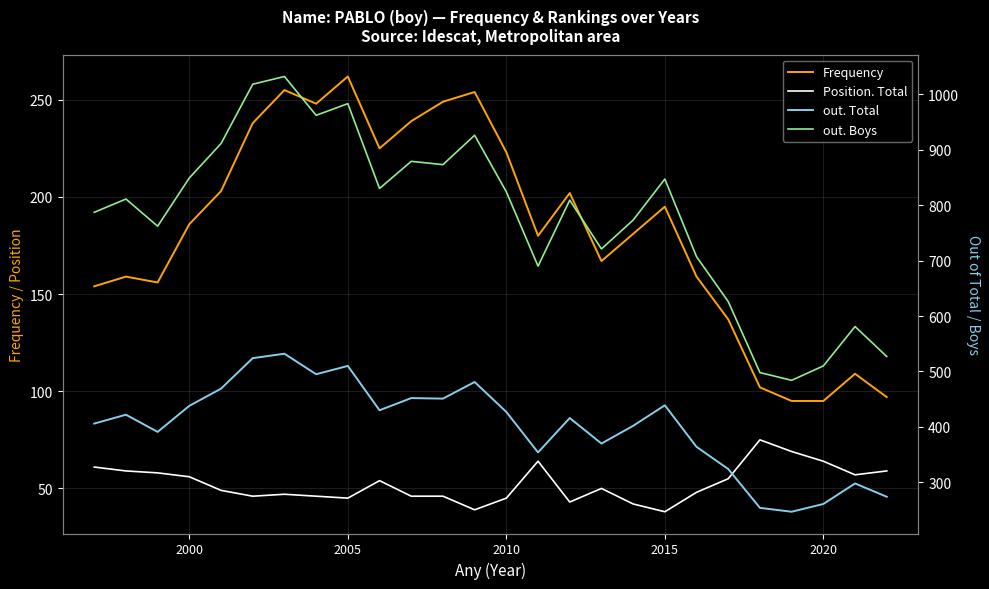

How many values in the Position. Total series are below 50?

13